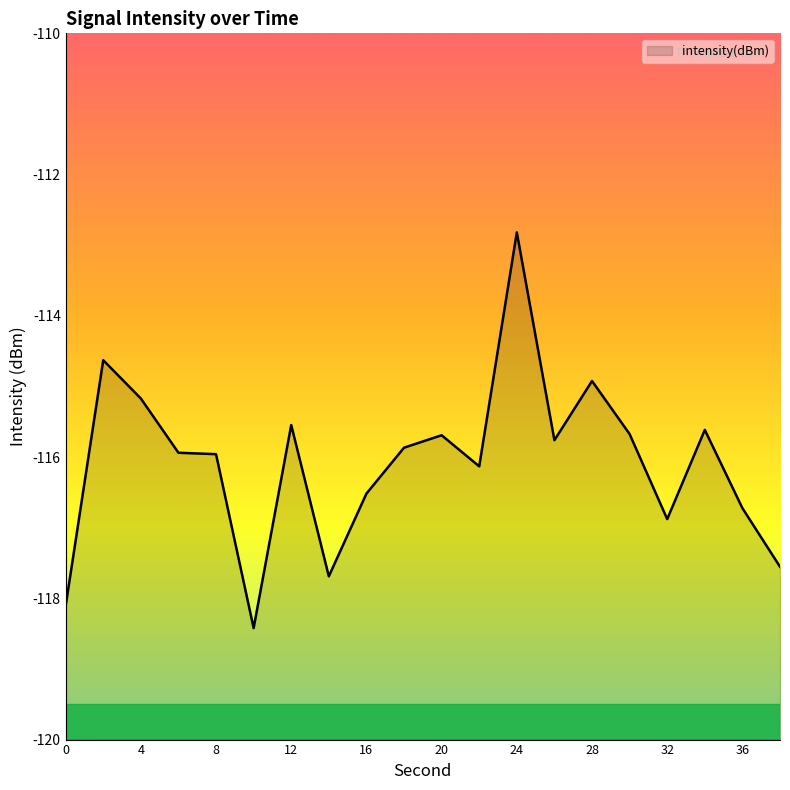

What is the minimum value shown in the chart?

-118.4